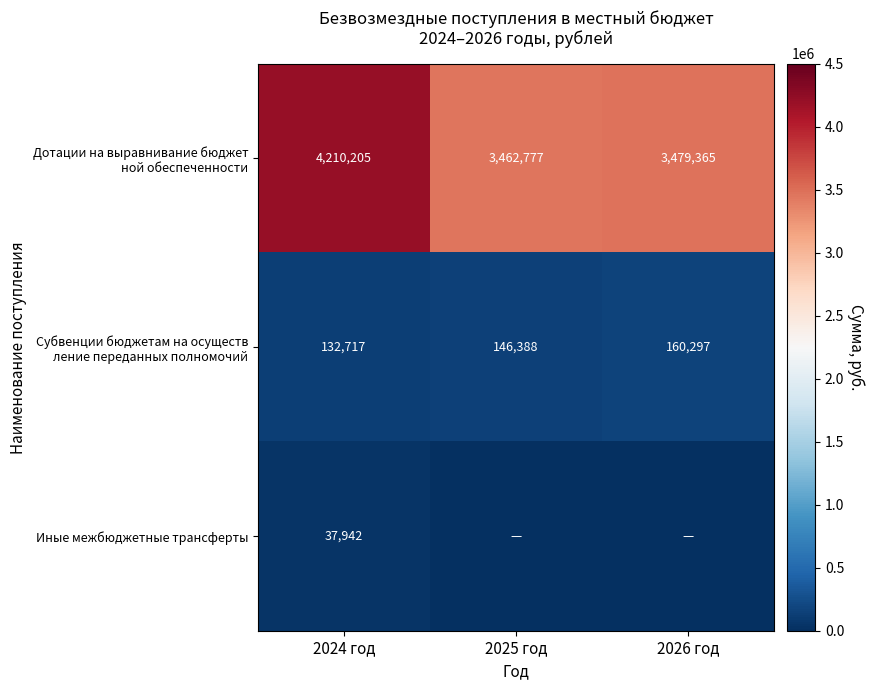

What is the spread (max minus min) of values at 2024 год?

4172263